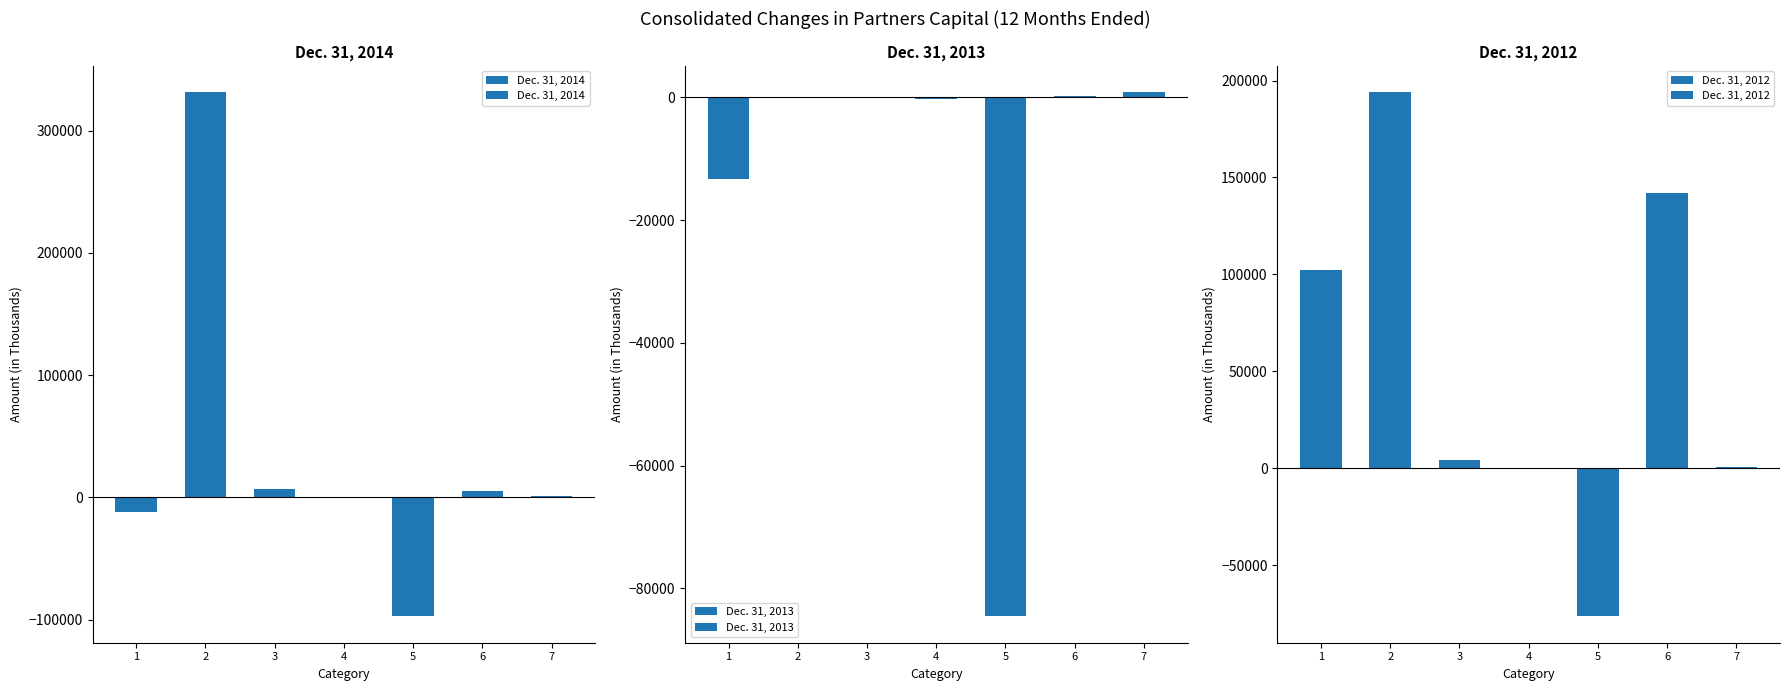

At 1, list the series in order from smallest to largest.

Dec. 31, 2013, Dec. 31, 2014, Dec. 31, 2012